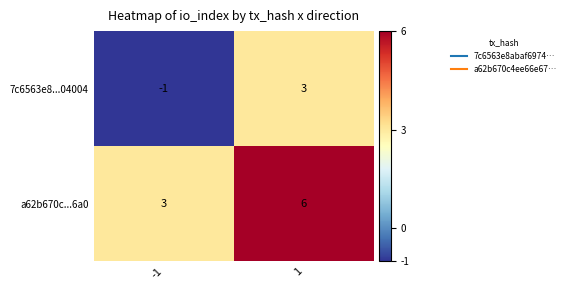

What is the total value across all series at -1?

2